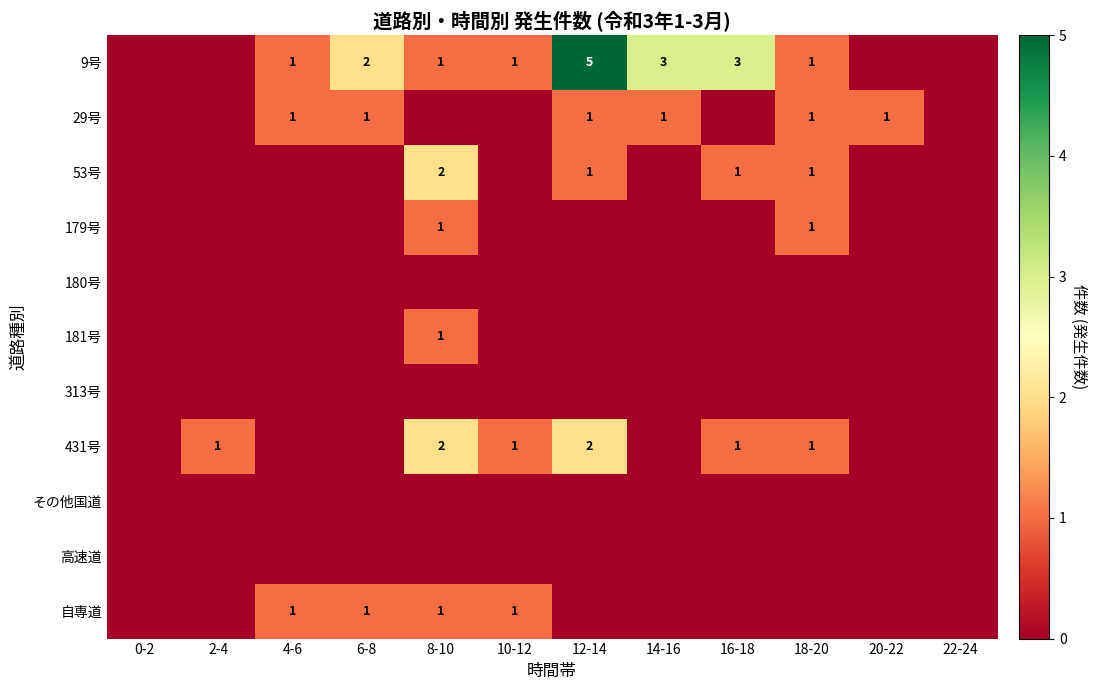

True or false: 9号 has a value of 1 at 4-6.

True